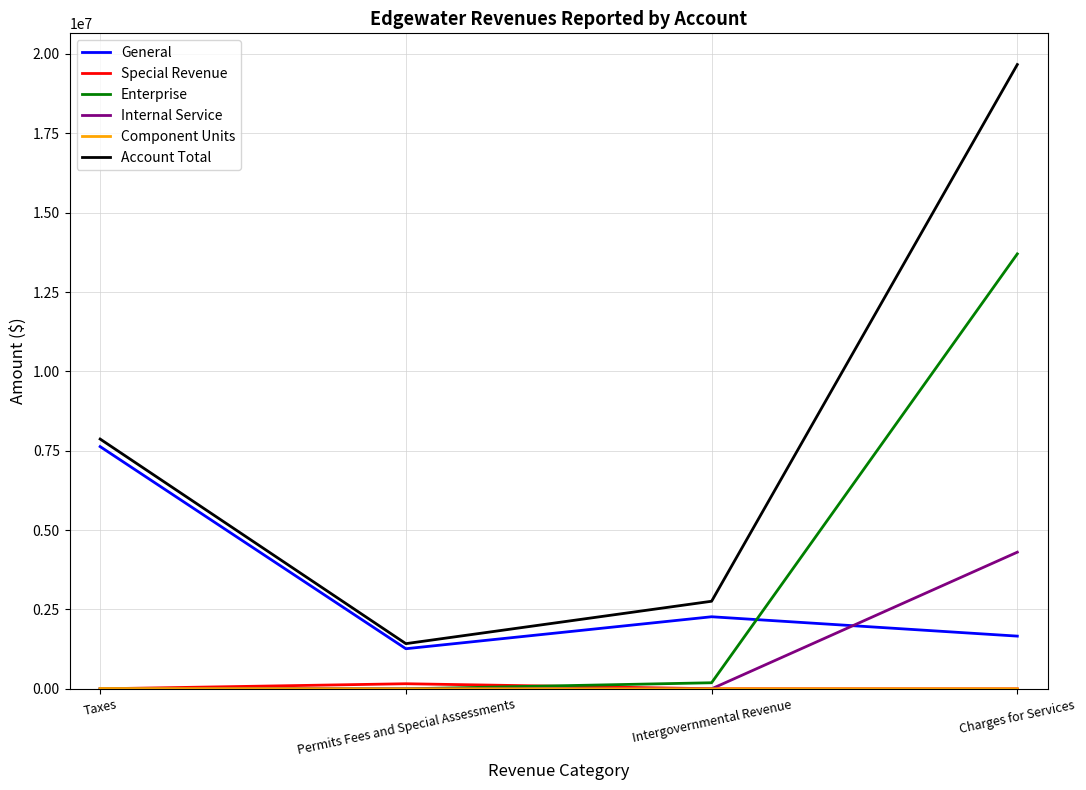

What is the total value across all series at Intergovernmental Revenue?

5223497